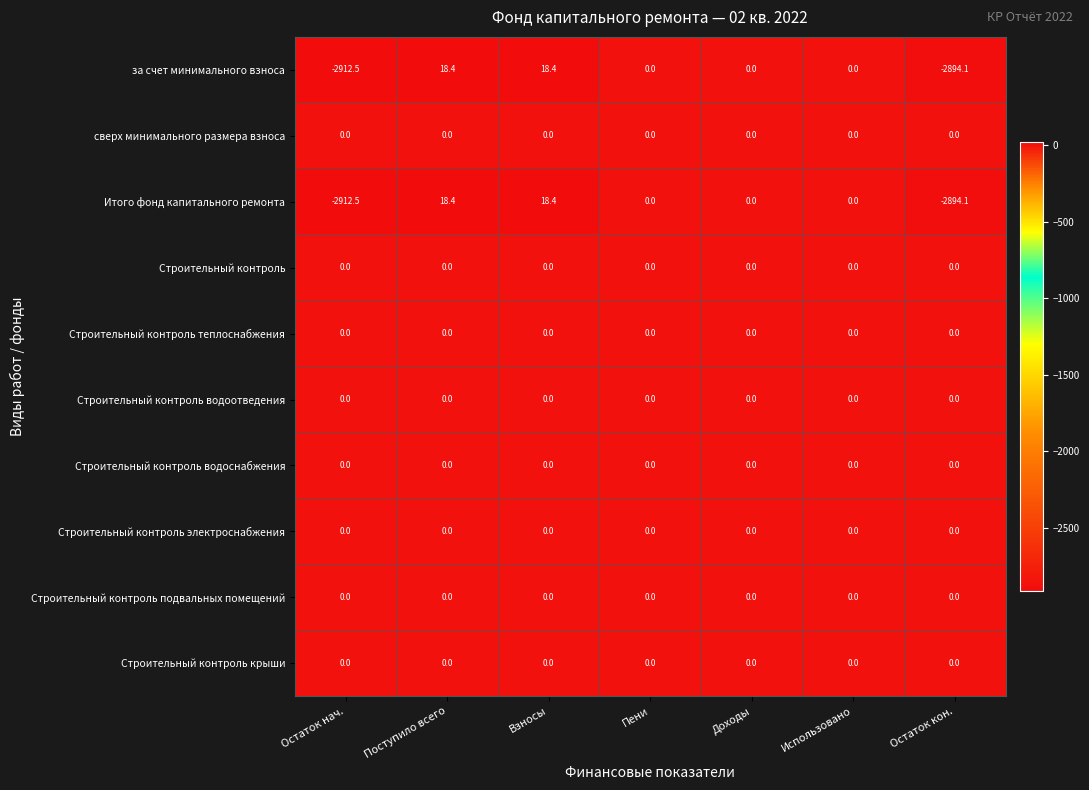

What is the difference between the highest and lowest values at Остаток нач.?

2912.5